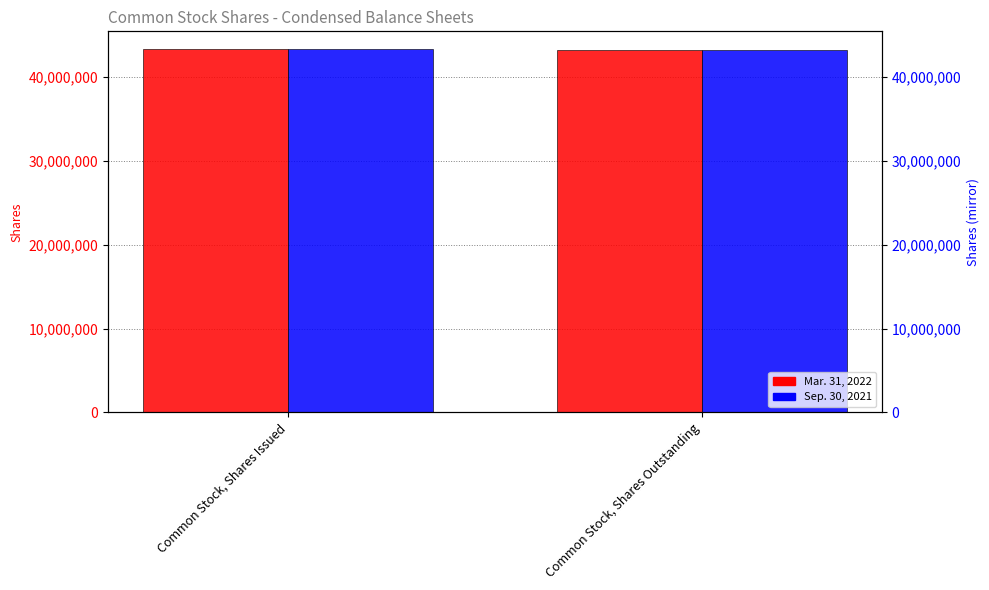

Reading left to right, transcribe all the data shown in this chart.

Mar. 31, 2022: 43304602	43207183
Sep. 30, 2021: 43304602	43207183